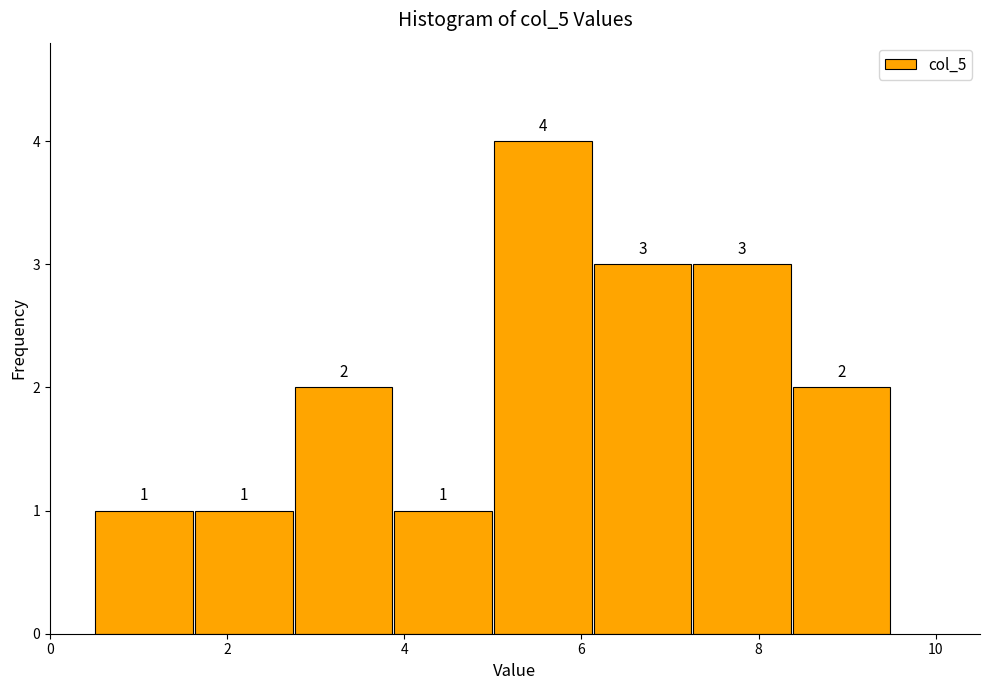

Reading left to right, list every bar in this chart as the range it spans on the x-axis followed by its height. The bar edges are not printed on the chart, so give them approximately, as read against the axis.

0.6 to 1.6: 1
1.6 to 2.8: 1
2.8 to 3.8: 2
3.8 to 5.0: 1
5.0 to 6.2: 4
6.2 to 7.2: 3
7.2 to 8.4: 3
8.4 to 9.6: 2